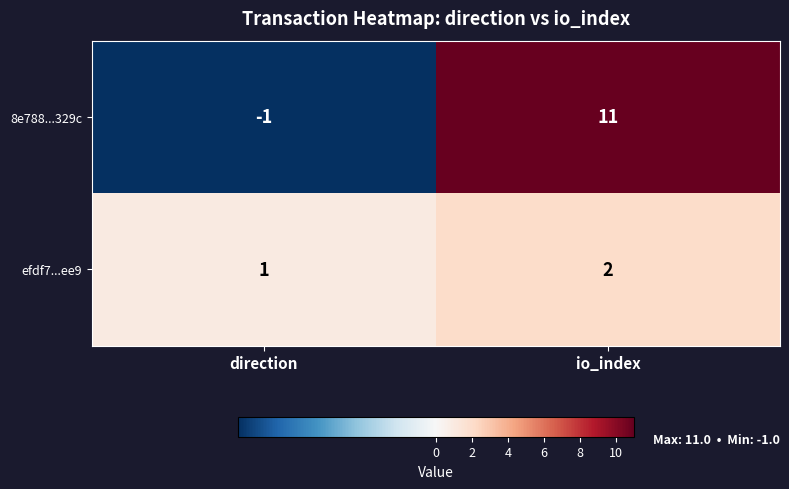

What is the difference between the 8e788...329c values at direction and io_index?

12